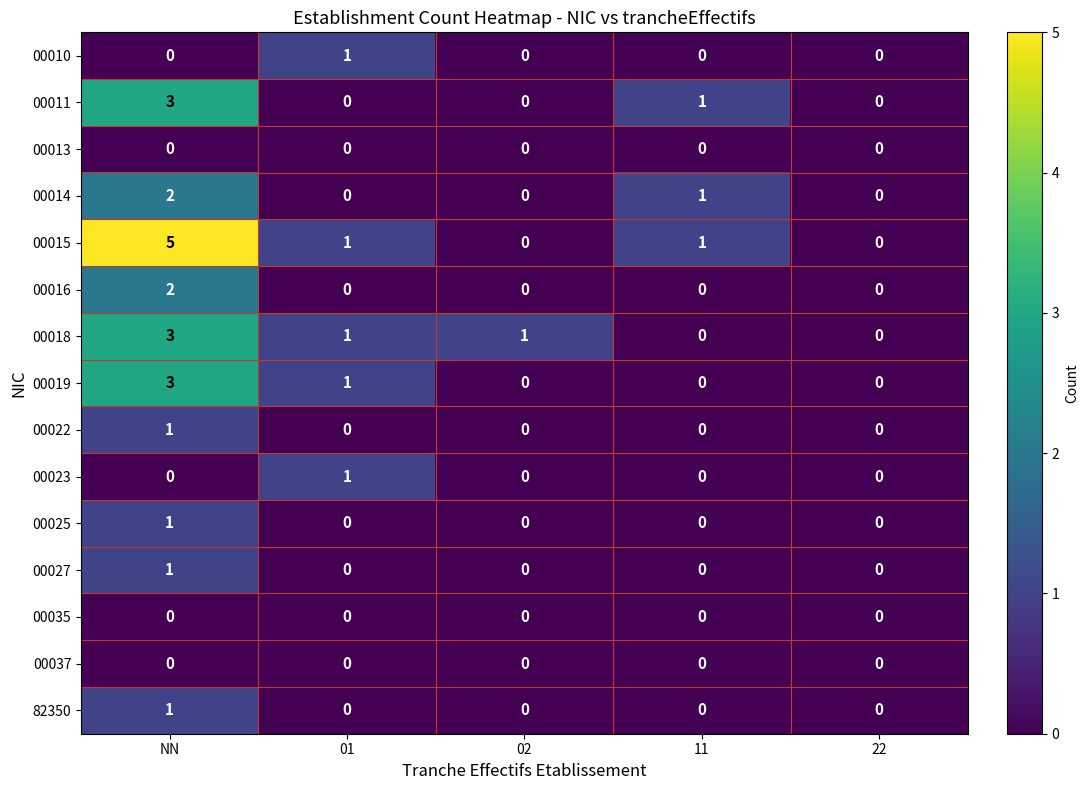

Which series changed the most between NN and 02?

00015